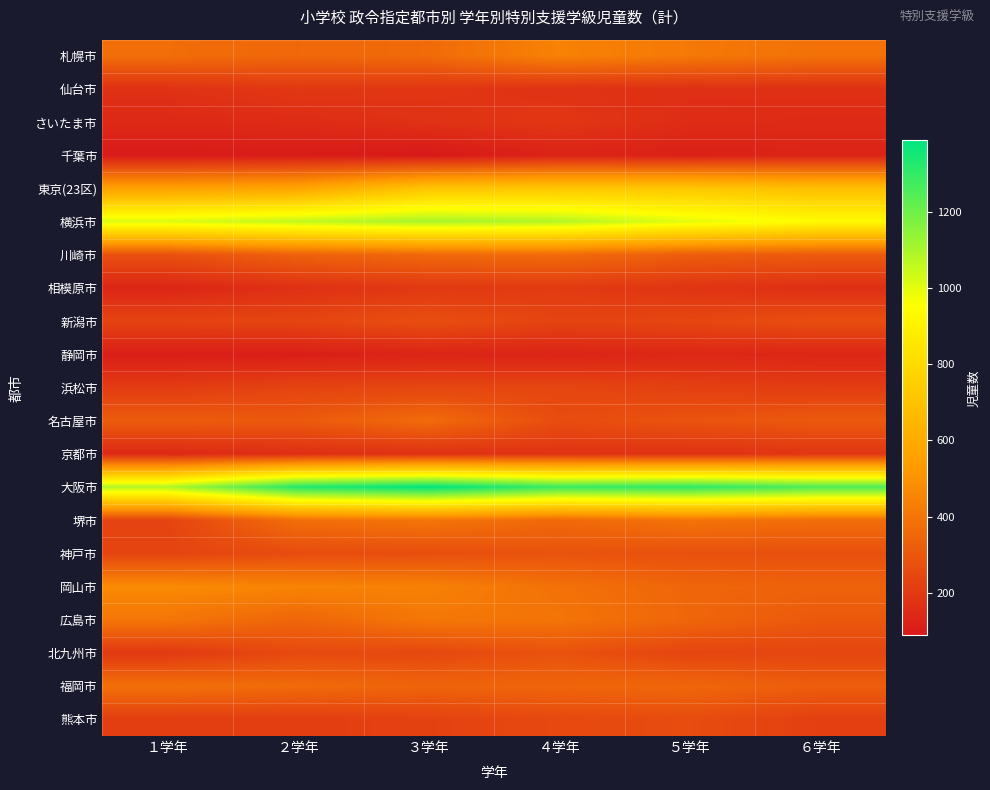

How many series are shown in this chart?

21